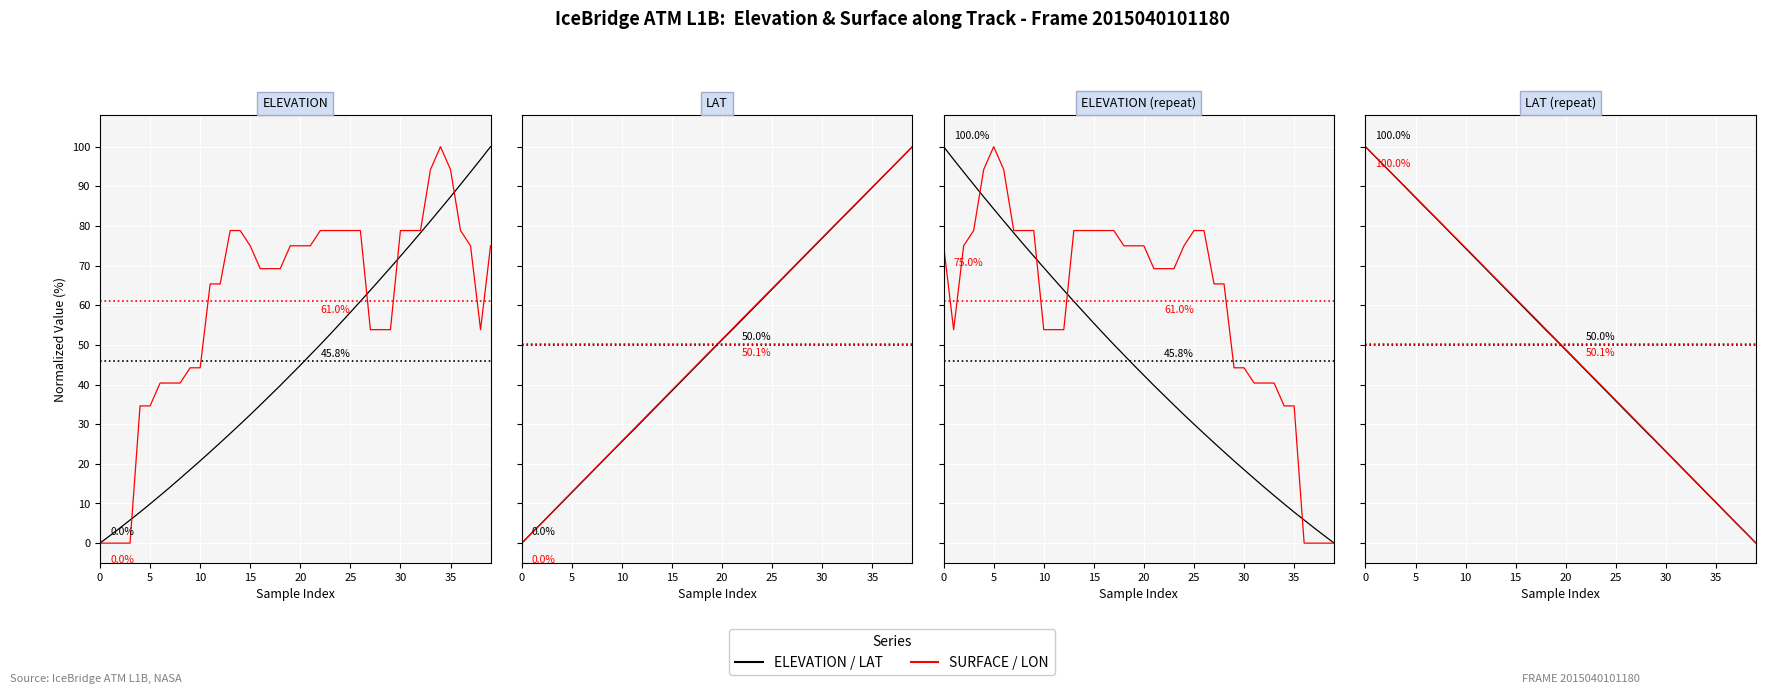

What is the label of the 26th point from the right?

14